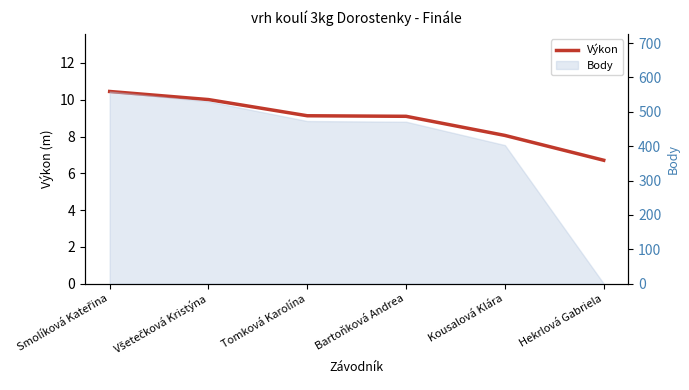

Where is the data nearest to the value 8?

Kousalová Klára